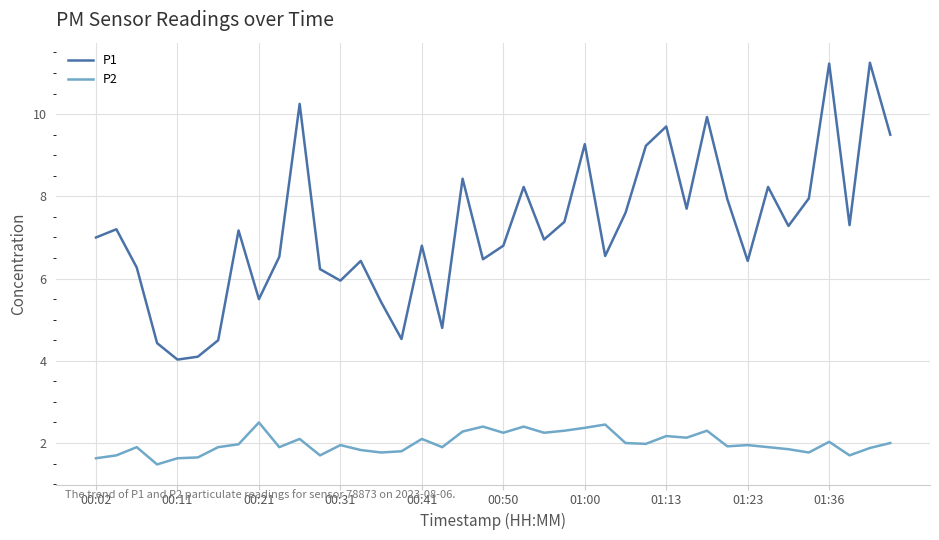

What is the average value of the P2 series?

2.0